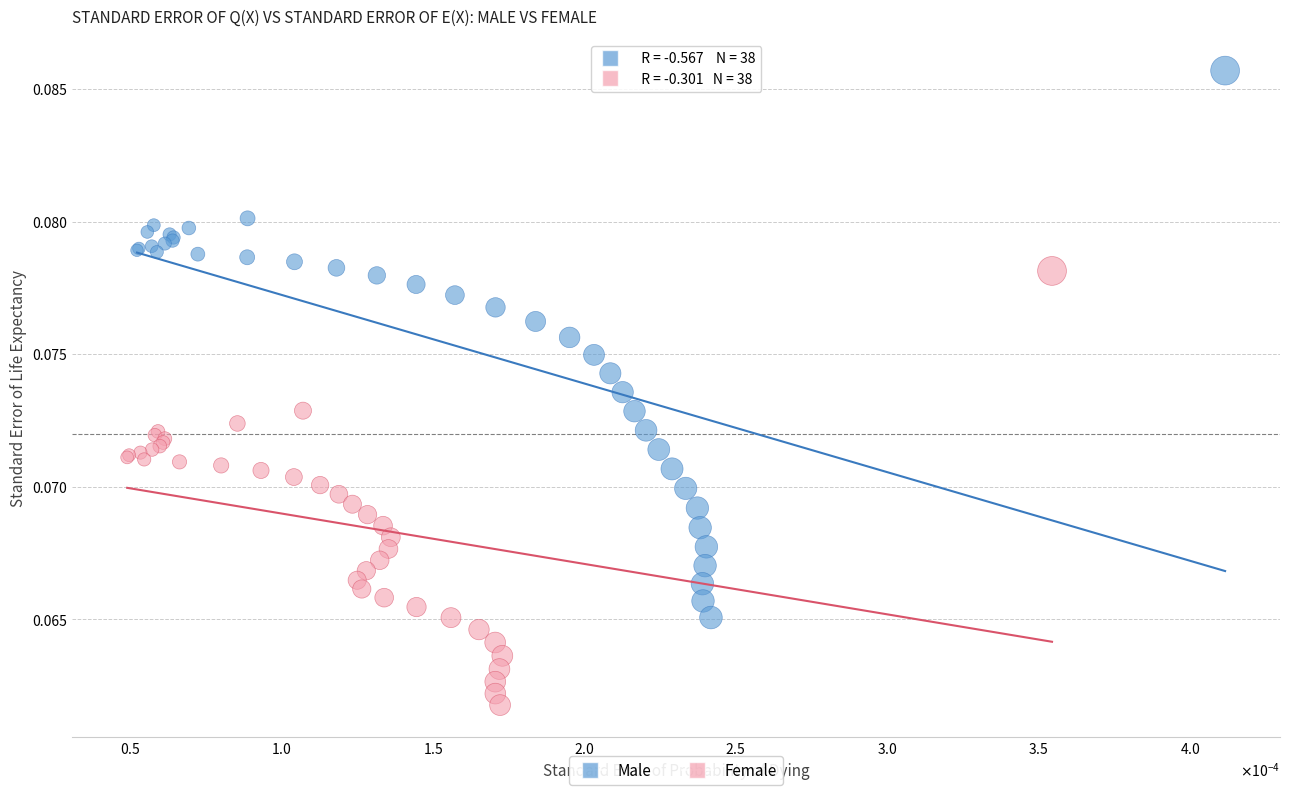

Which series contains the highest Y value?

Male